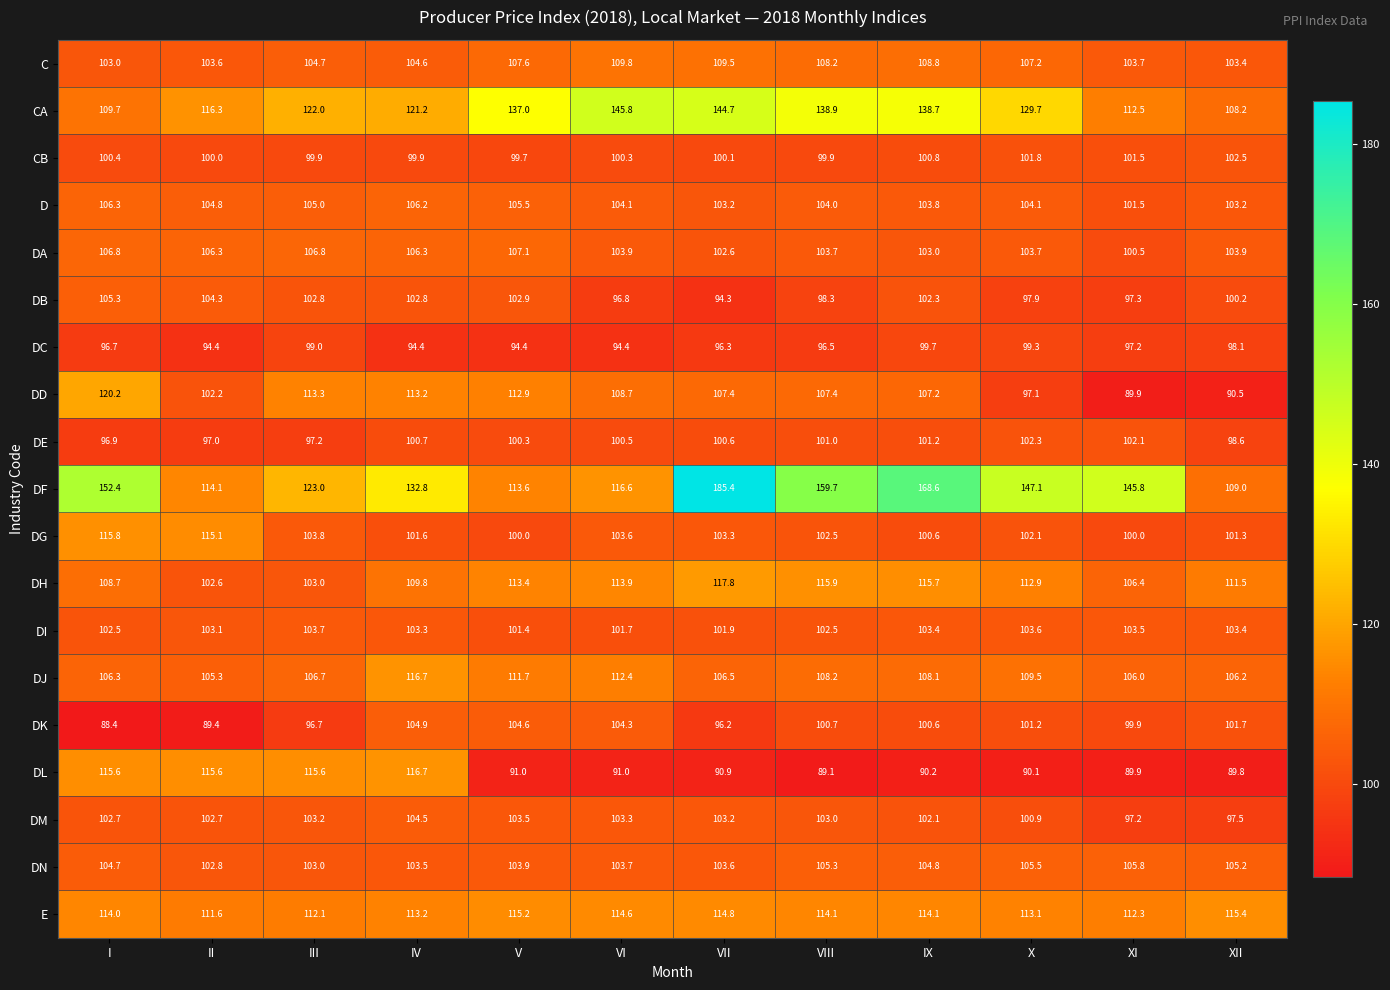

At which category is the sum across all series the highest?

VII